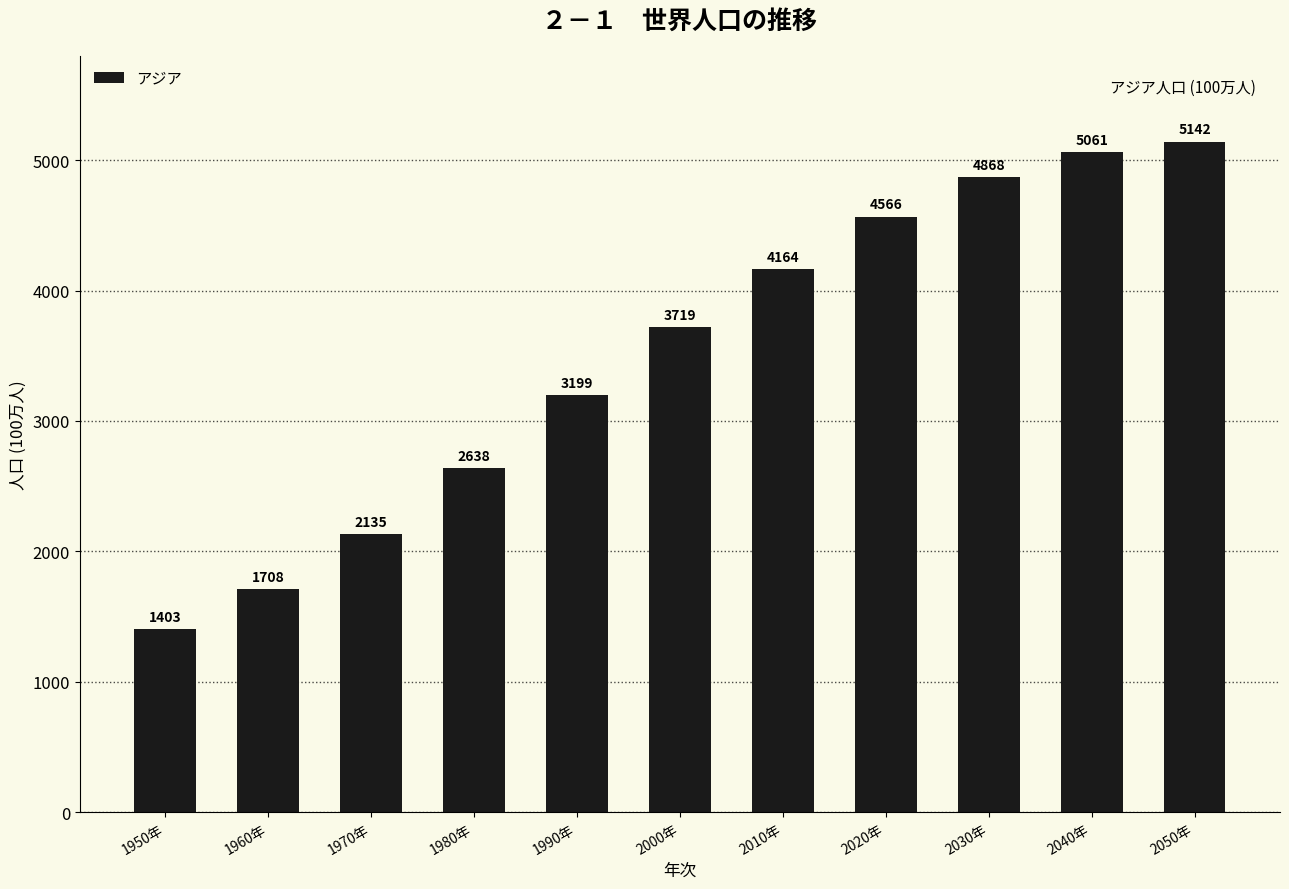

What is the sum of all values?

38603